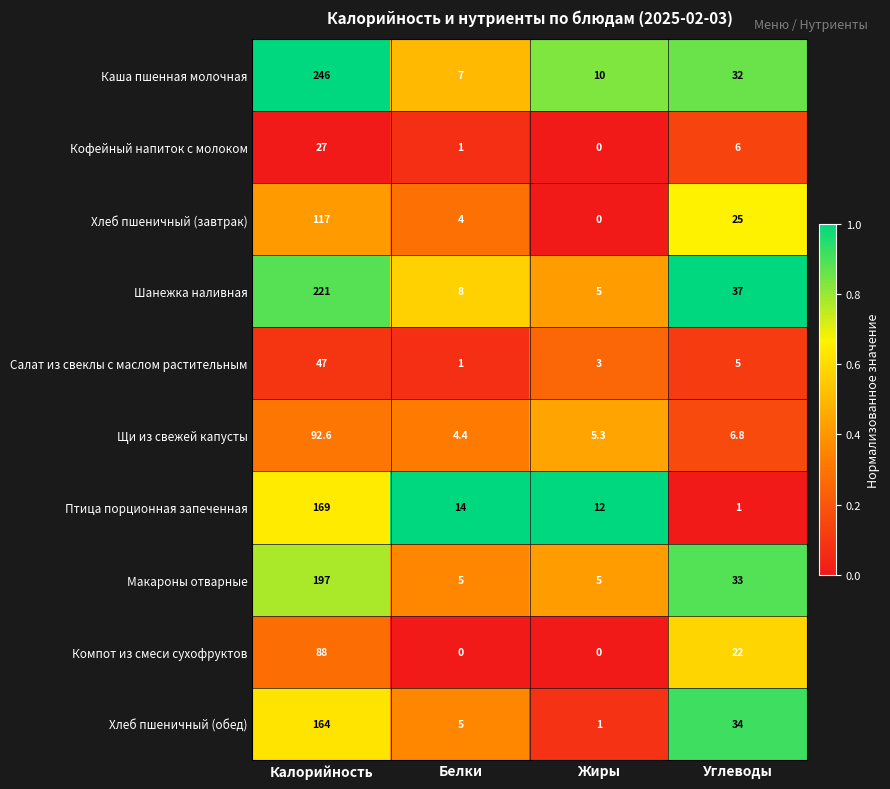

Rank the series by their maximum value, from lowest to highest.

Кофейный напиток с молоком, Салат из свеклы с маслом растительным, Компот из смеси сухофруктов, Щи из свежей капусты, Хлеб пшеничный (завтрак), Хлеб пшеничный (обед), Птица порционная запеченная, Макароны отварные, Шанежка наливная, Каша пшенная молочная